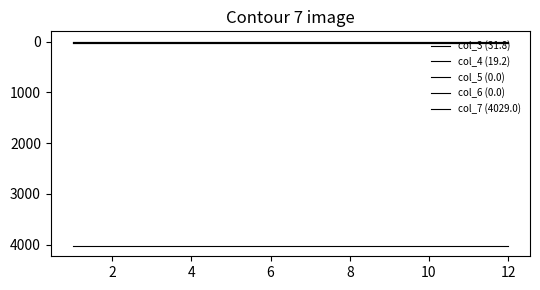

At how many categories does at least one series exceed 1620?

12